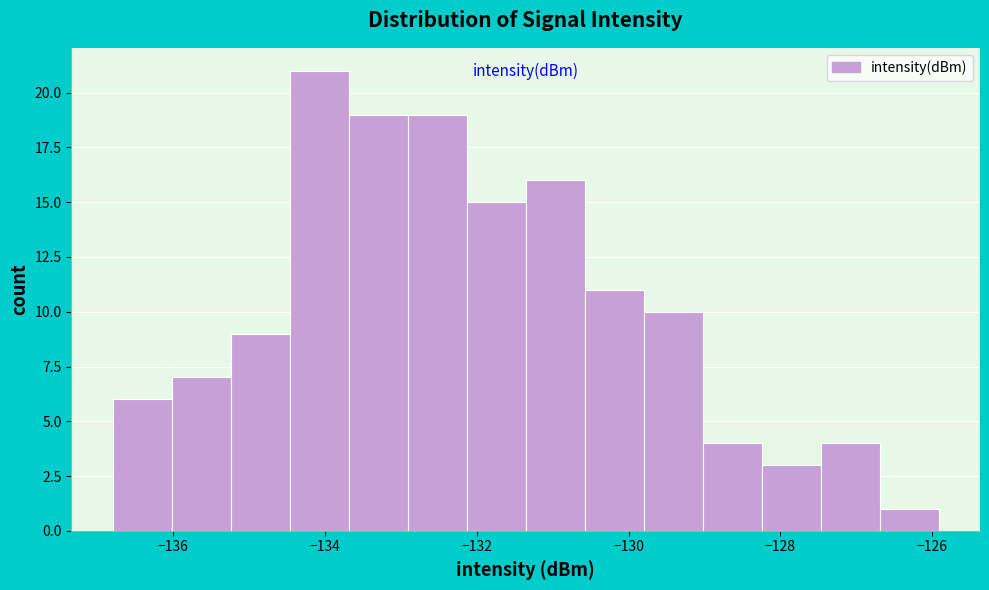

Read against the x-axis, roughly where is the centre of the tallest bar?

-134.0